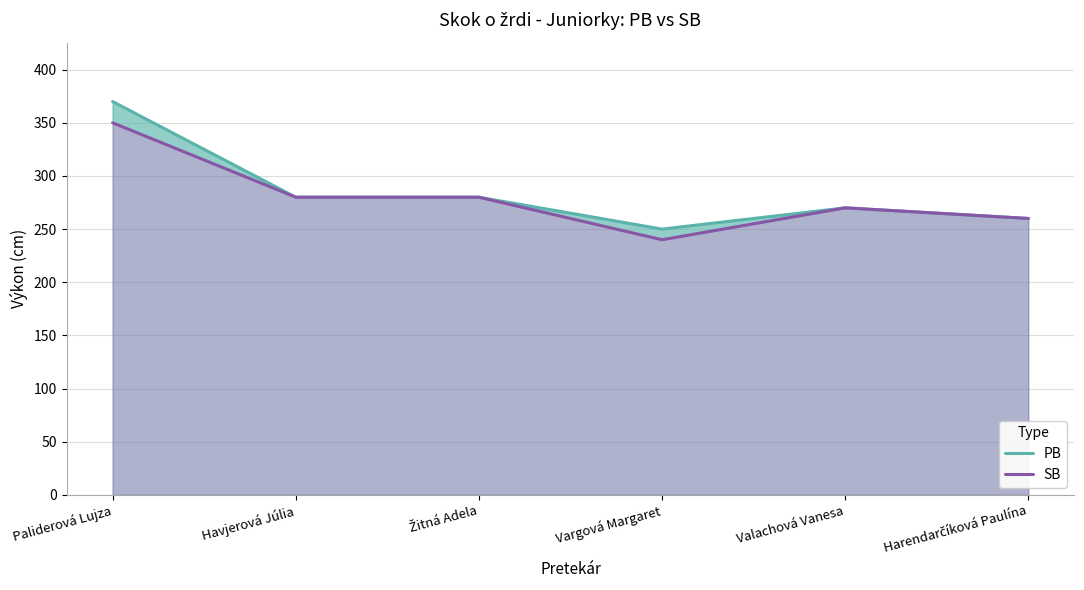

Reading left to right, list all the values displayed in this chart.

PB: 370	280	280	250	270	260
SB: 350	280	280	240	270	260